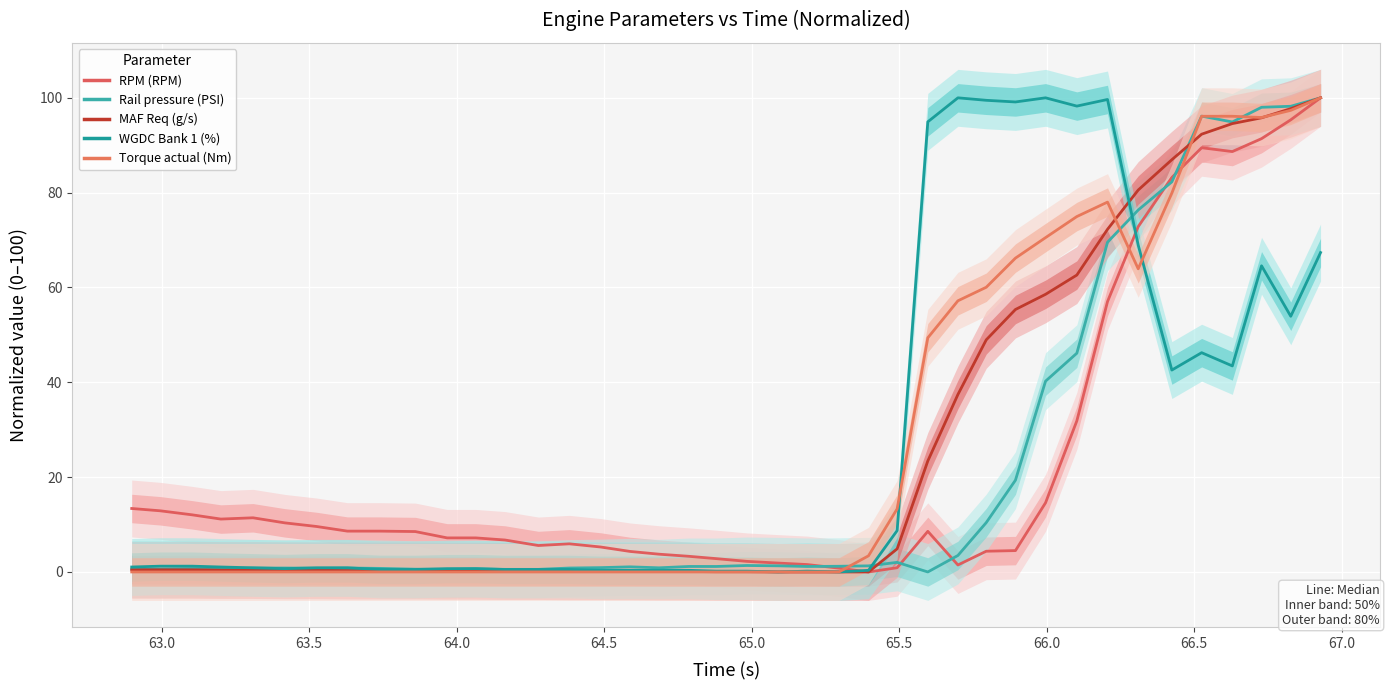

What is the sum of all Torque actual (Nm) values?

1102.3